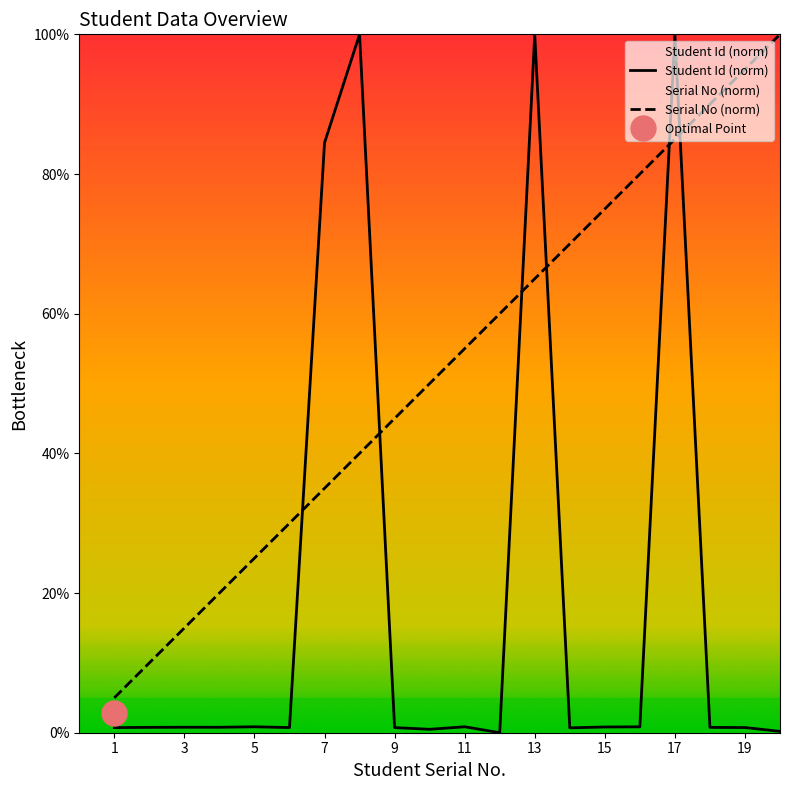

What is the difference between the Student Id values at 8 and 10?

99.5